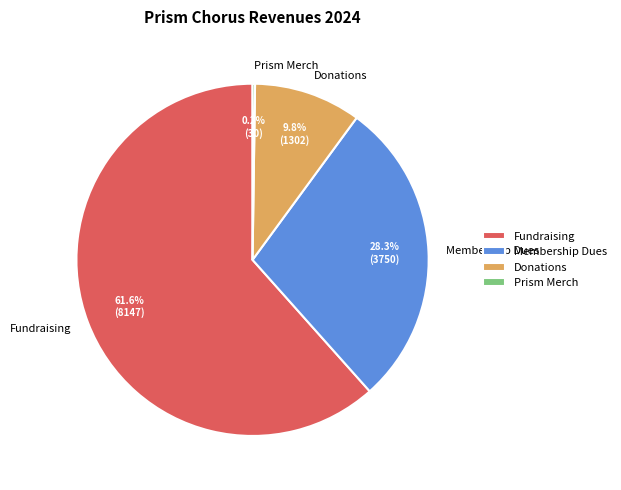

Between Membership Dues and Fundraising, which is larger?

Fundraising